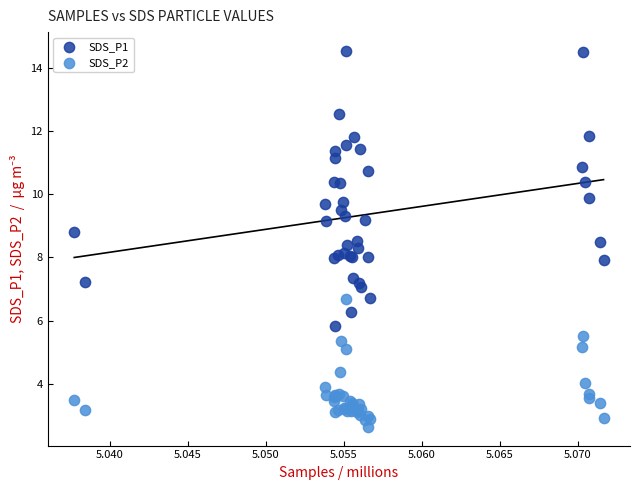

Which series reaches the maximum Y coordinate?

SDS_P1